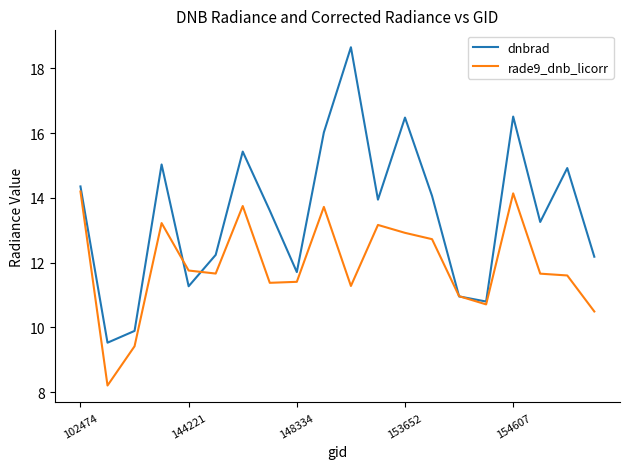

What are all the series names shown in the legend?

dnbrad, rade9_dnb_licorr